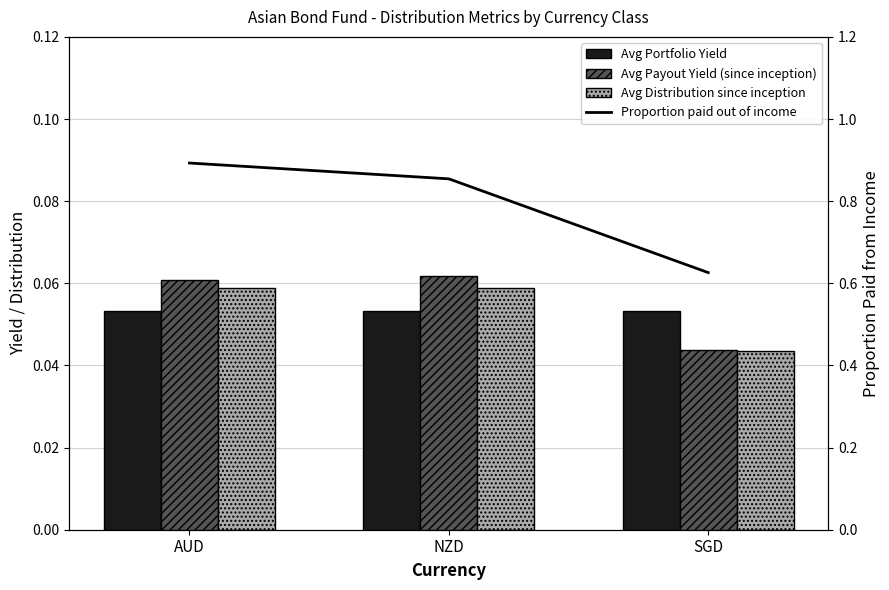

What is the sum of the Avg Distribution since inception values at AUD and NZD?

0.1